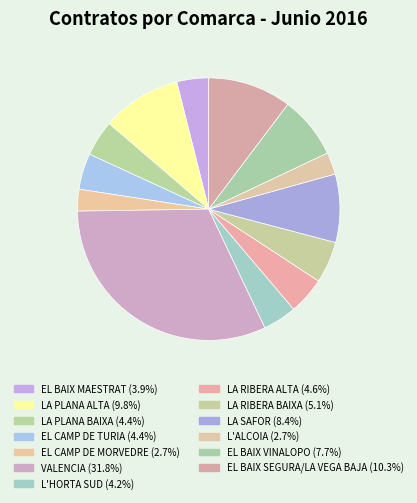

What is the ratio of the value at LA SAFOR to the value at EL BAIX VINALOPO?

1.1